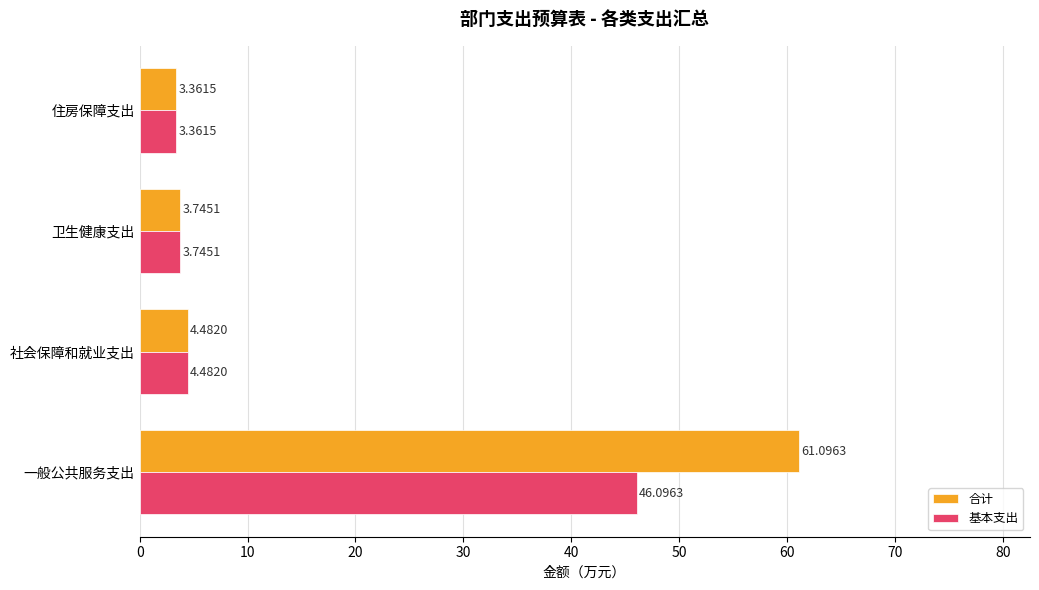

Which series has the widest spread of values?

合计